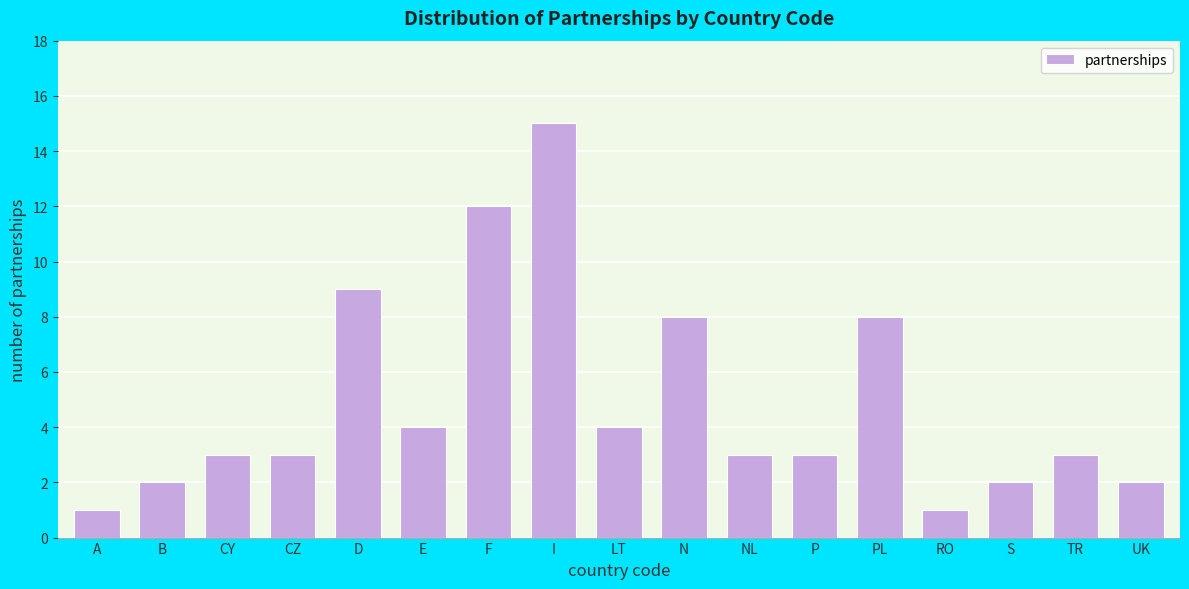

Reading left to right, extract all data points from this chart.

A=1	B=2	CY=3	CZ=3	D=9	E=4	F=12	I=15	LT=4	N=8	NL=3	P=3	PL=8	RO=1	S=2	TR=3	UK=2